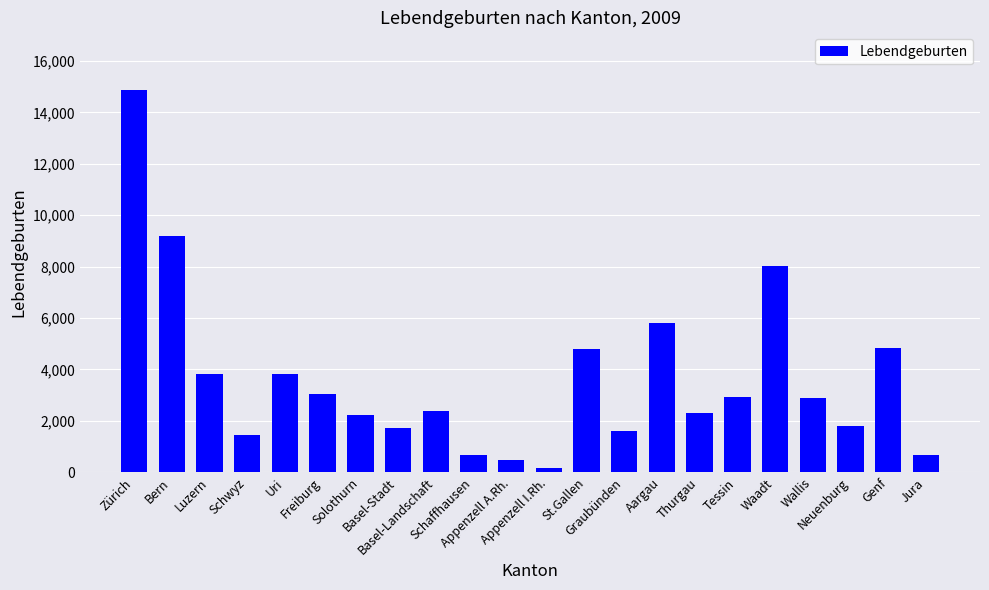

What is the greatest value displayed?

14879